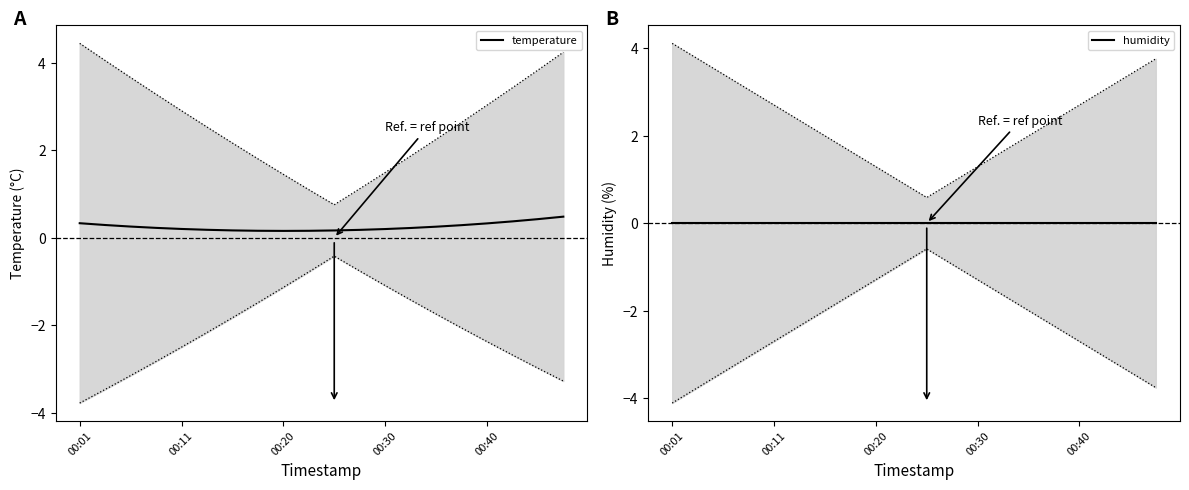

What is the maximum value for temperature?

0.5